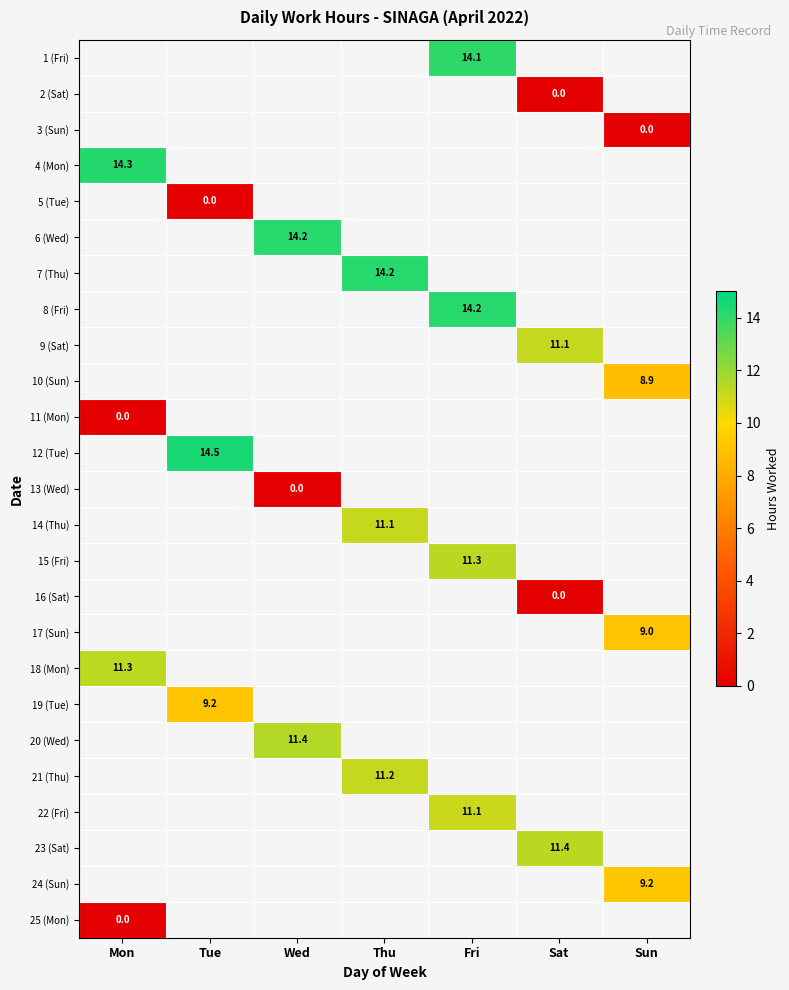

True or false: 14 (Thu) has a value of 2.8 at Thu.

False